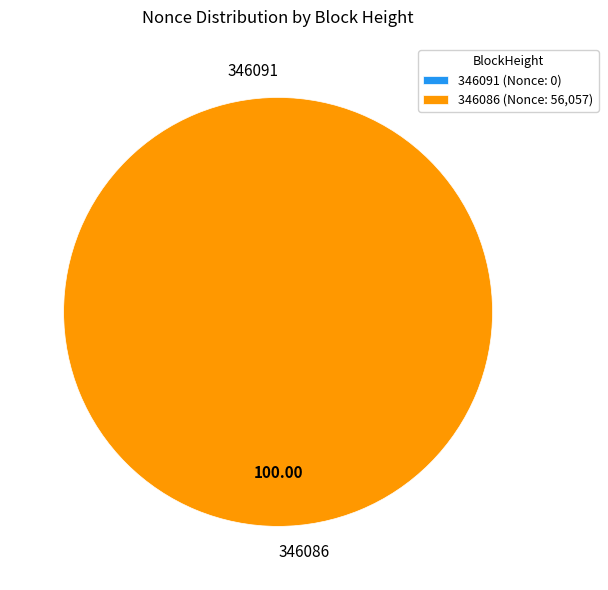

Is it true that 346086 is 100% of the pie?

True